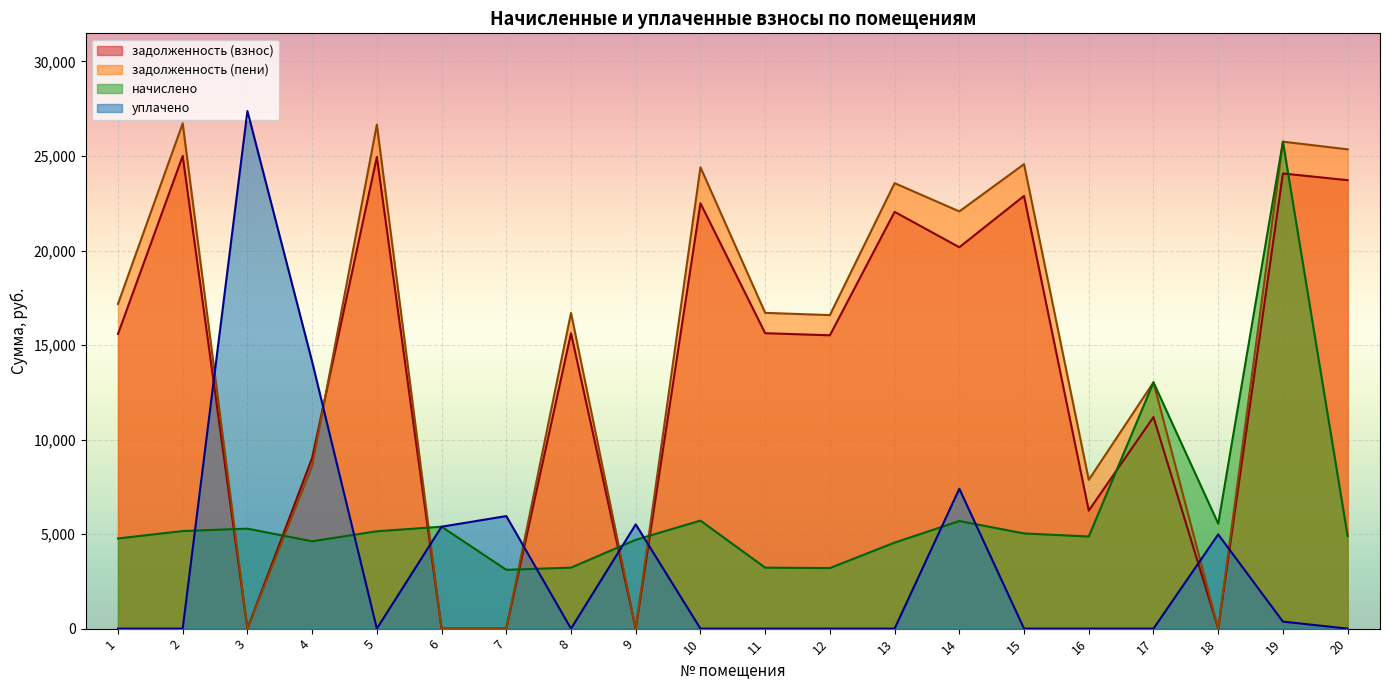

What is the value of the задолженность (взнос) point at the 2nd from the left?

25002.9